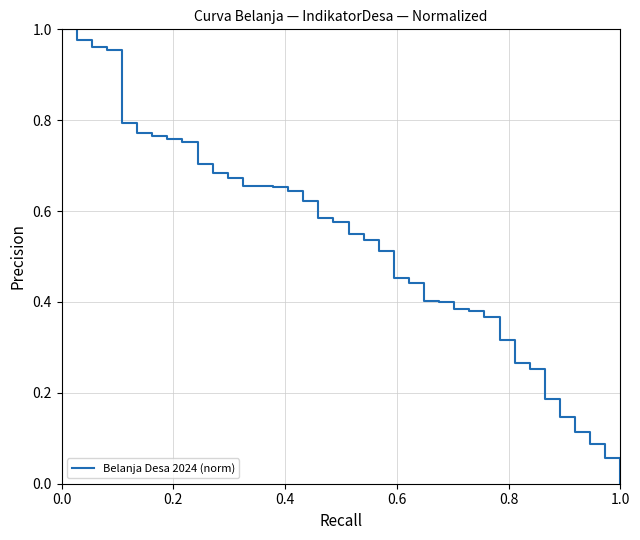

Reading left to right, extract all data points from this chart.

1.0	1.0	1.0	1.0	0.8	0.8	0.8	0.8	0.8	0.7	0.7	0.7	0.7	0.7	0.7	0.6	0.6	0.6	0.6	0.5	0.5	0.5	0.5	0.4	0.4	0.4	0.4	0.4	0.4	0.3	0.3	0.3	0.2	0.1	0.1	0.1	0.1	0.0